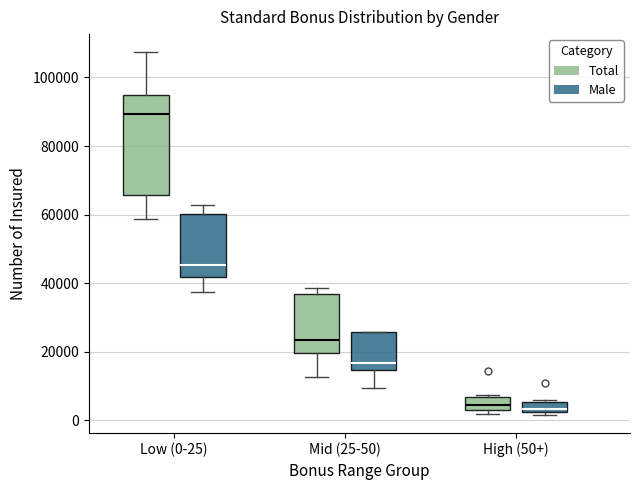

Comparing the boxes themselves (not the whiskers), which one is the tallest?

Low (0-25) (Total)